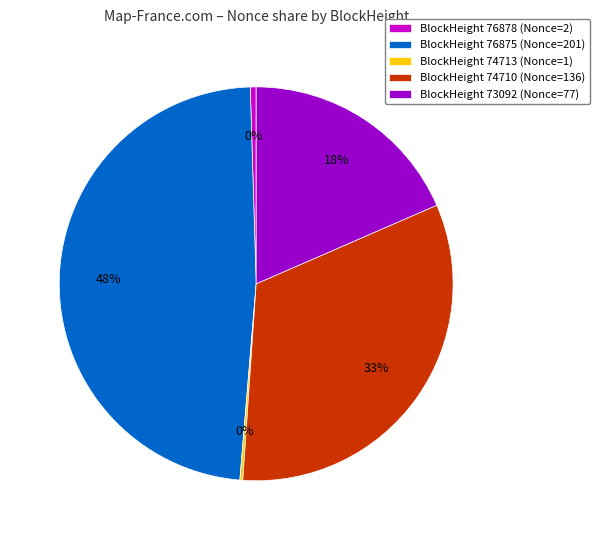

To the nearest percent, what is the average slice percentage?

20%